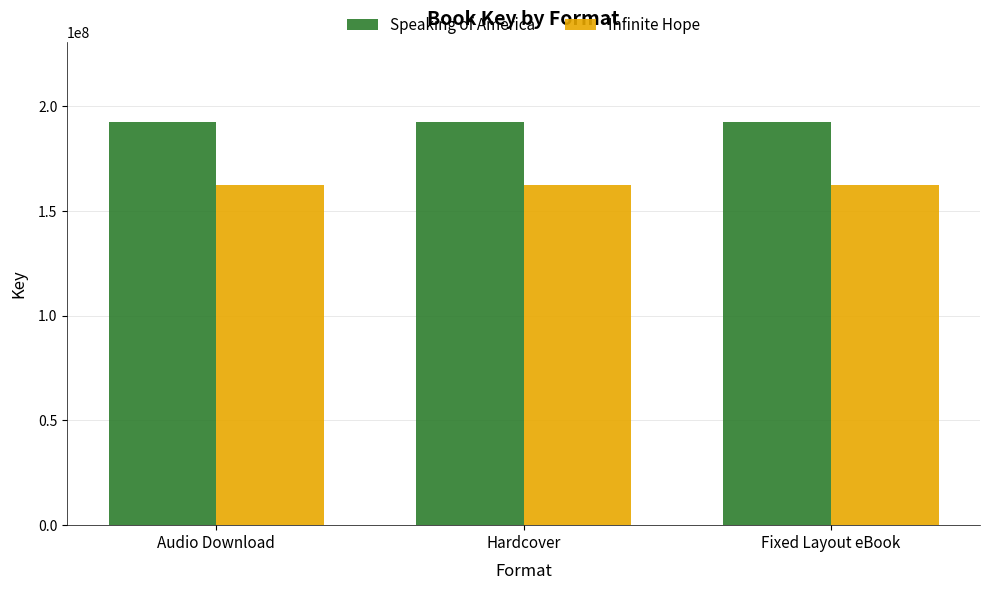

True or false: Infinite Hope has a value of 217608481 at Fixed Layout eBook.

False